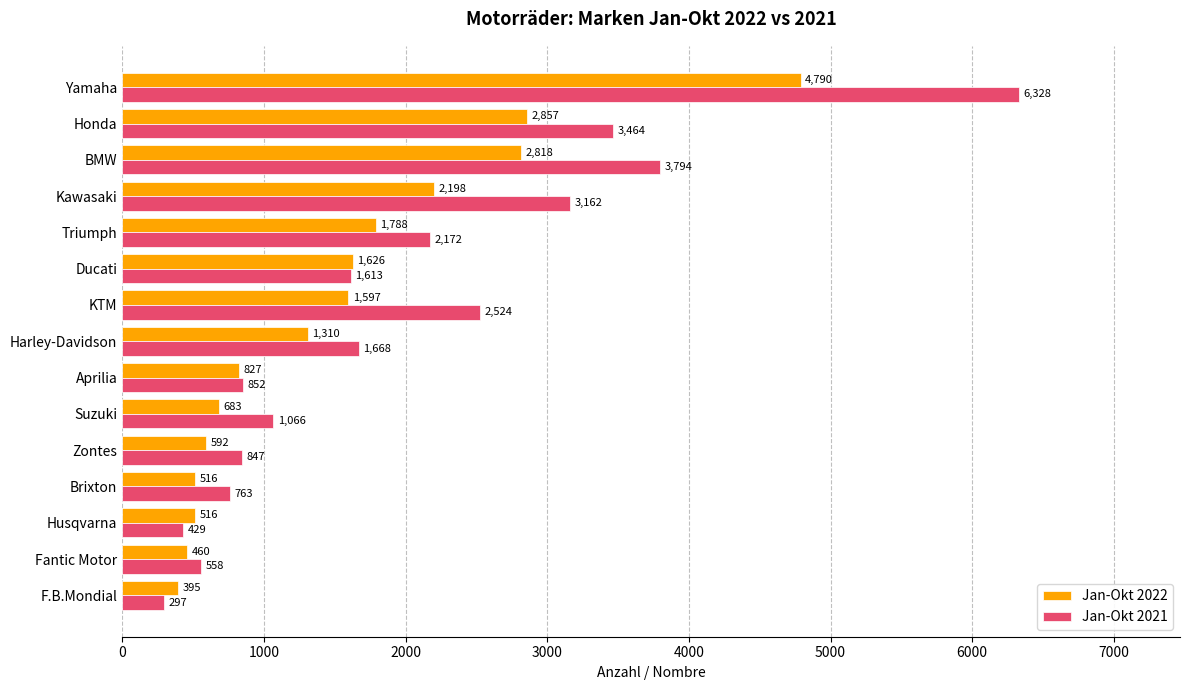

Rank the series by their average value, from lowest to highest.

Jan-Okt 2022, Jan-Okt 2021